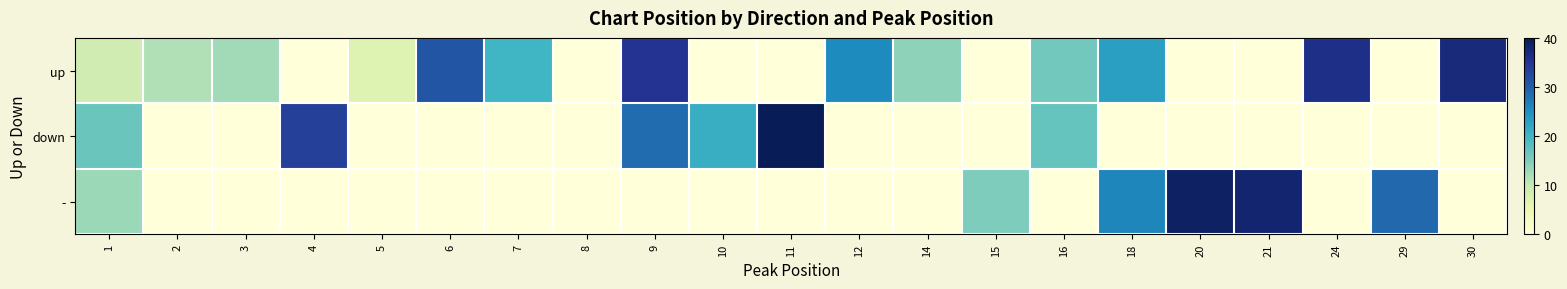

Reading right to left, extract all data points from this chart.

up: 30=37.0	29=0.0	24=36.0	21=0.0	20=0.0	18=23.0	16=16.0	15=0.0	14=14.0	12=25.5	11=0.0	10=0.0	9=35.0	8=0.0	7=20.0	6=31.0	5=7.0	4=0.0	3=12.5	2=11.5	1=8.8
down: 30=0.0	29=0.0	24=0.0	21=0.0	20=0.0	18=0.0	16=17.0	15=0.0	14=0.0	12=0.0	11=40.0	10=21.0	9=28.5	8=0.0	7=0.0	6=0.0	5=0.0	4=33.5	3=0.0	2=0.0	1=16.7
-: 30=0.0	29=29.0	24=0.0	21=38.0	20=39.0	18=26.0	16=0.0	15=15.0	14=0.0	12=0.0	11=0.0	10=0.0	9=0.0	8=0.0	7=0.0	6=0.0	5=0.0	4=0.0	3=0.0	2=0.0	1=13.0